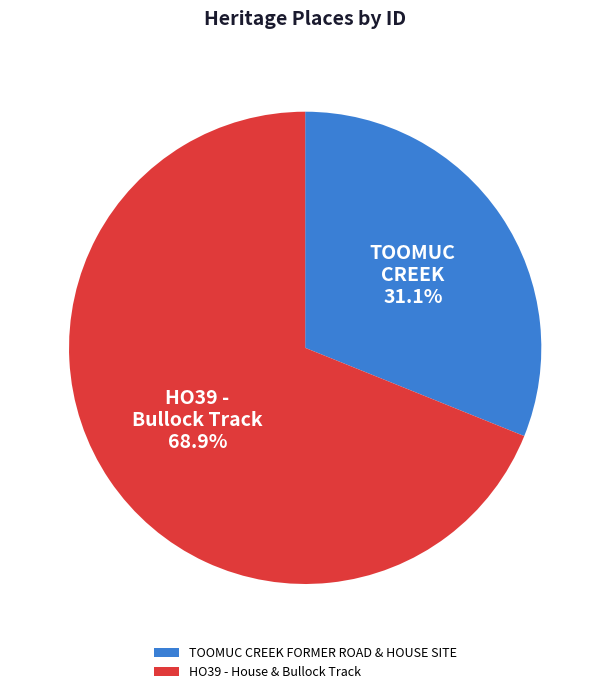

What is the majority slice?

HO39 - House & Bullock Track